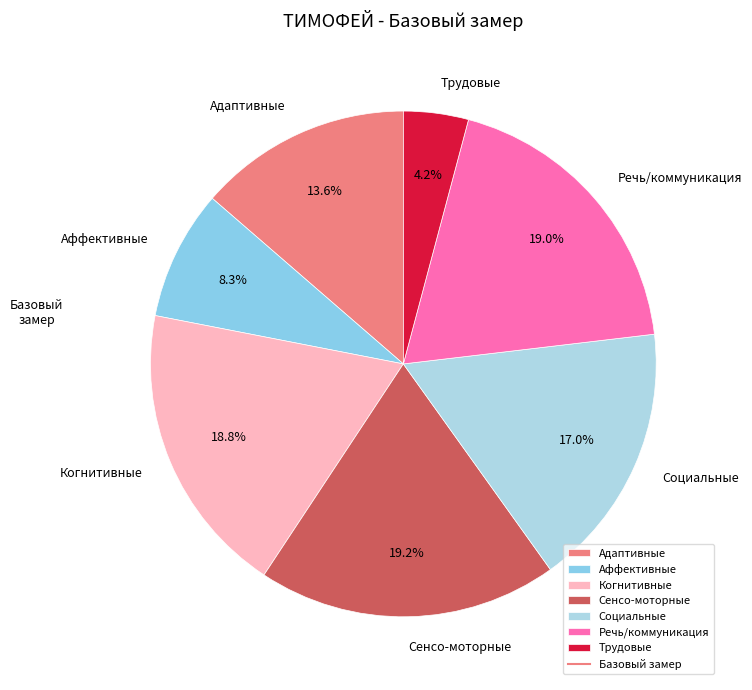

What is the smallest slice in the pie chart?

Трудовые